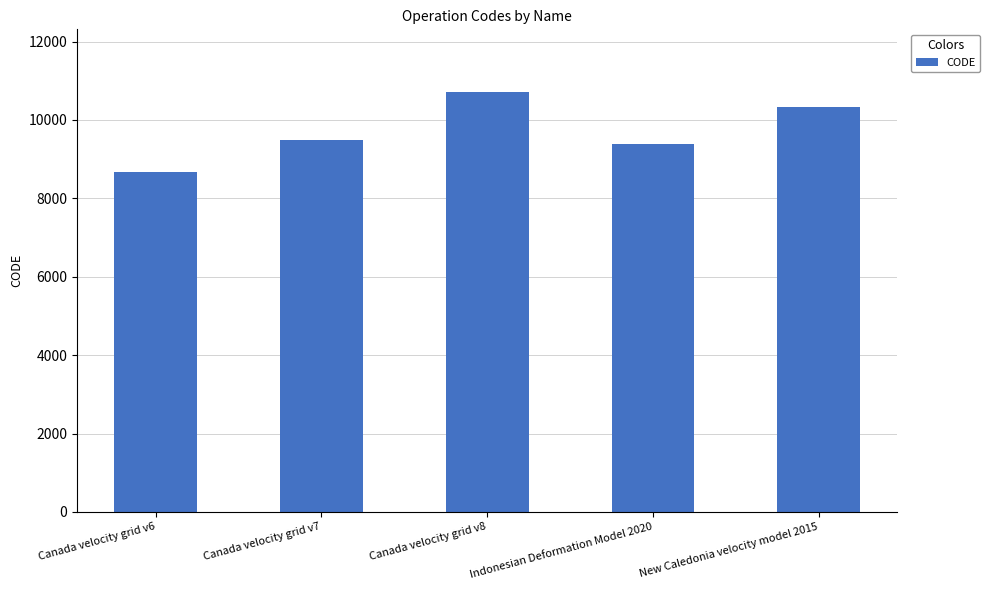

Are the bars horizontal?

No